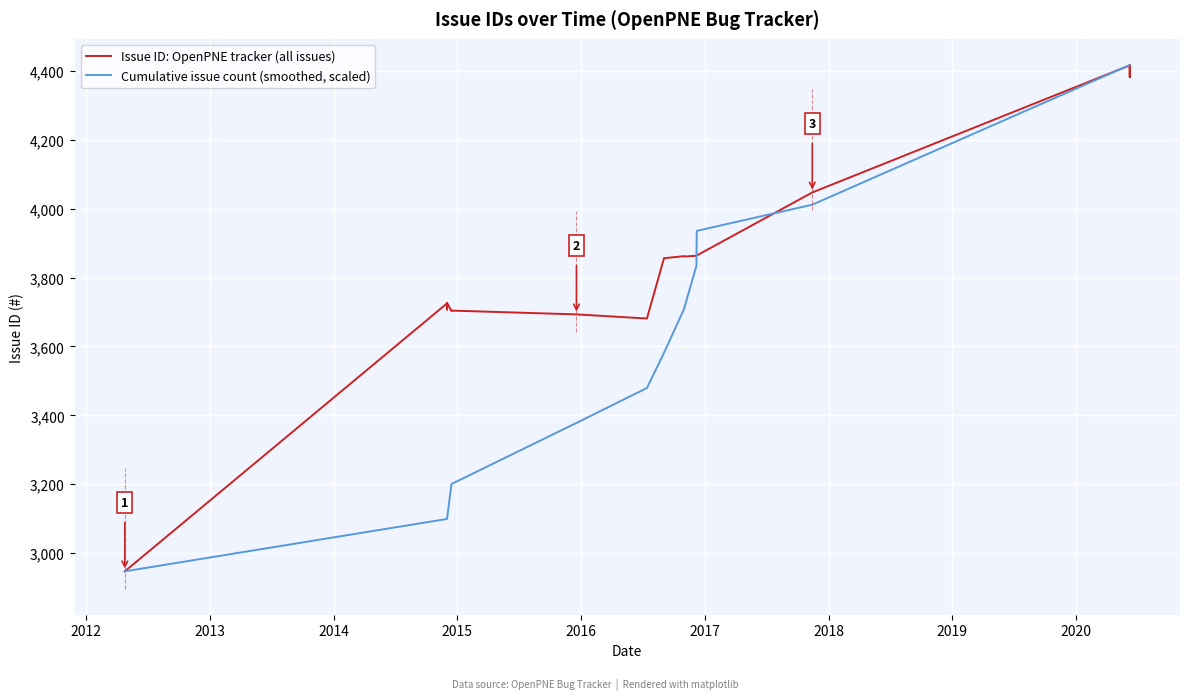

What is the ratio of the value at 2020-06-08 to the value at 2014-12-02?

1.2